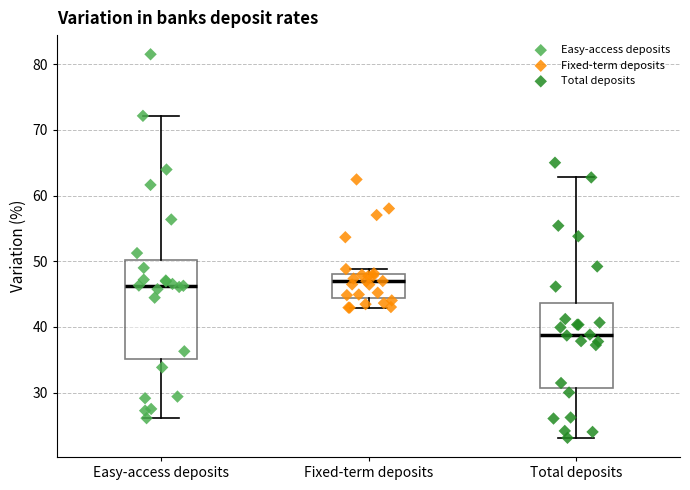

Which box has the lowest median line?

Total deposits